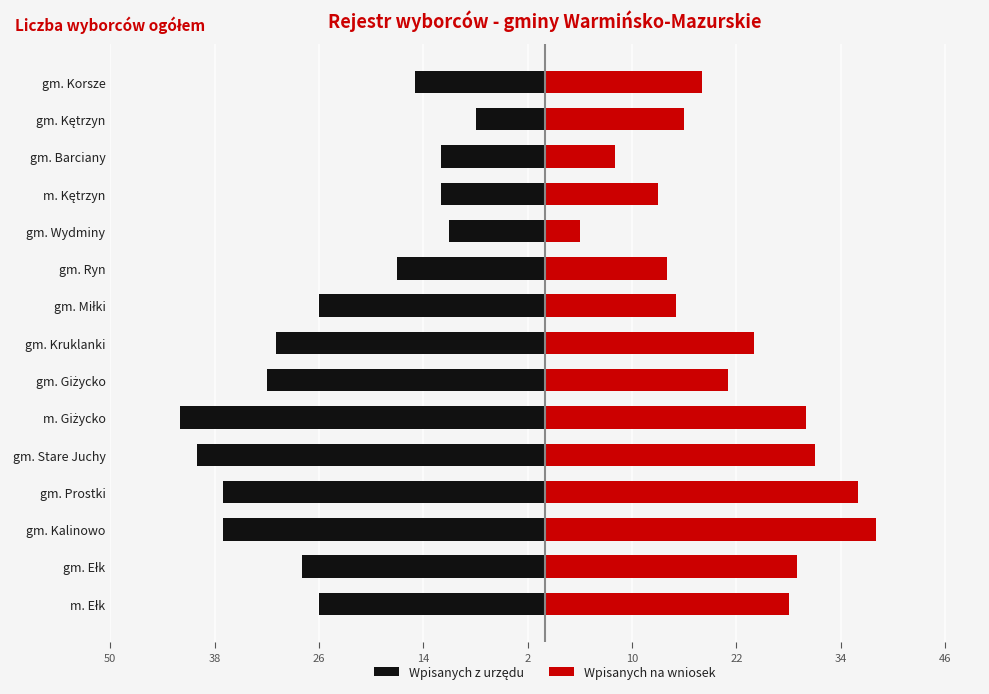

The value of Wpisanych na wniosek at gm. Miłki is 5. True or false?

False